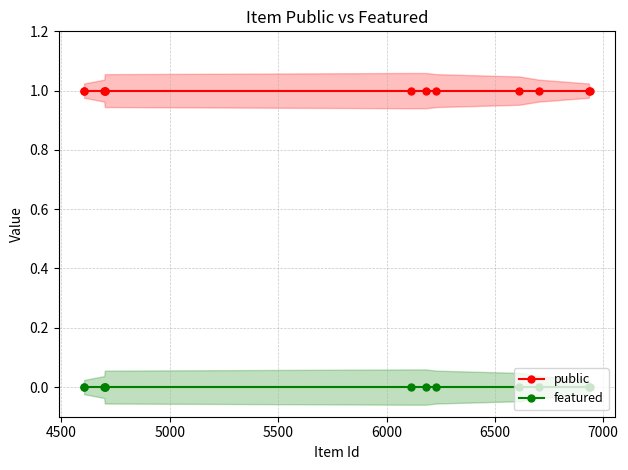

What is the value of the public point at the 7th from the left?

1